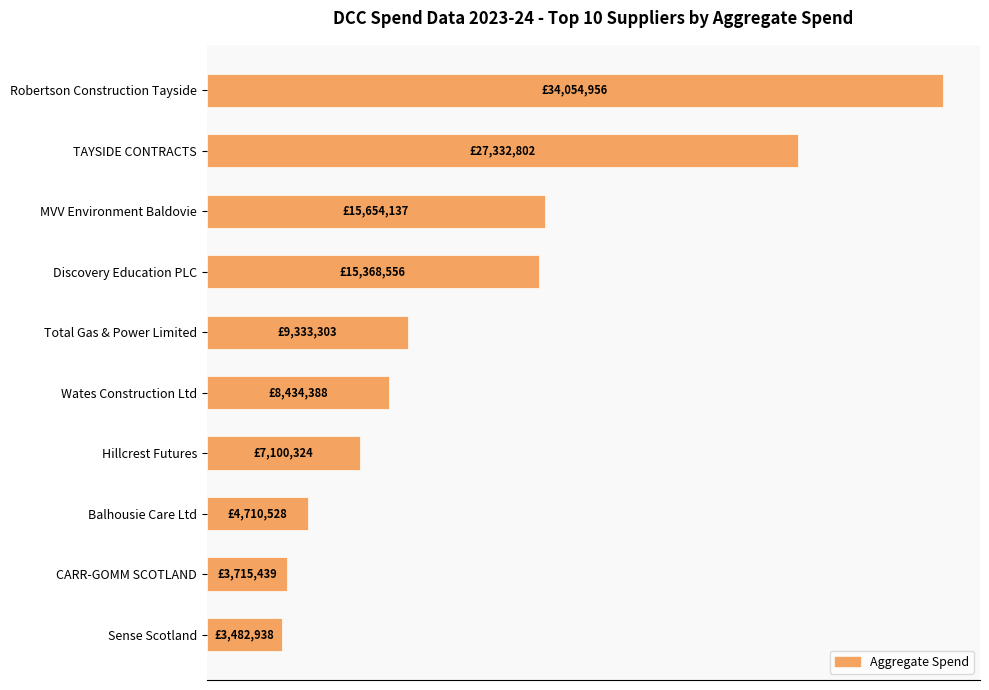

What is the smallest value displayed?

3482938.3